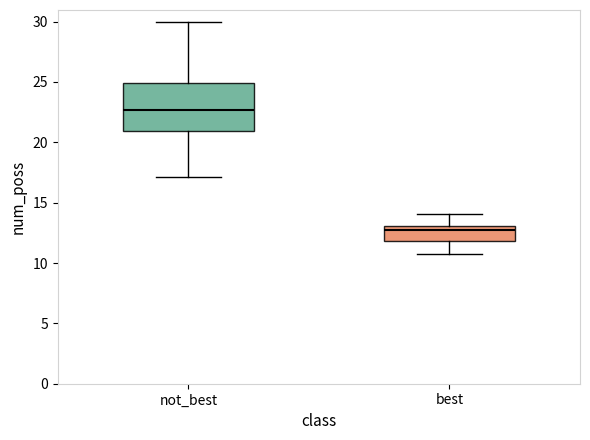

Where does the lower whisker of the box for not_best end on the y-axis? The values are not printed on the chart, so give them approximately, as read against the axis.

17.0